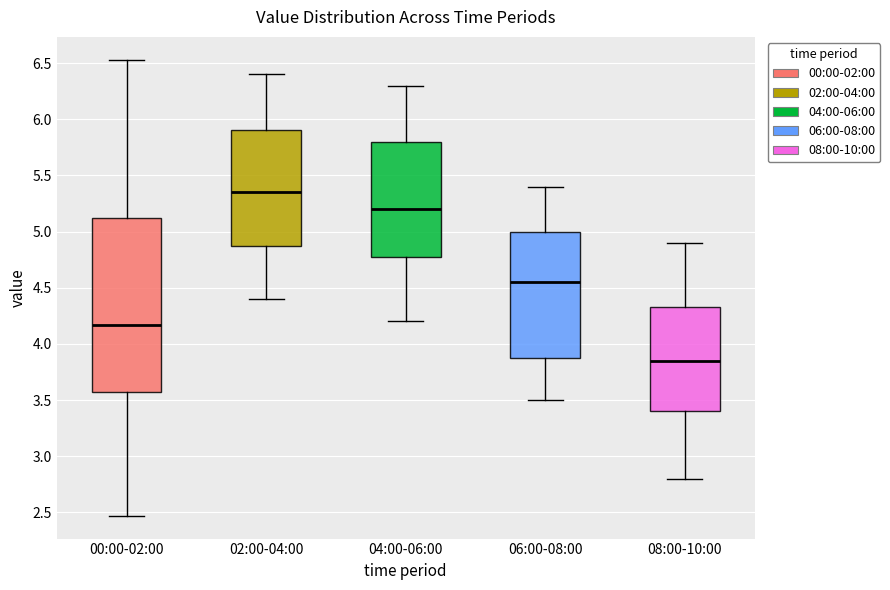

Which box's median line is the highest?

02:00-04:00